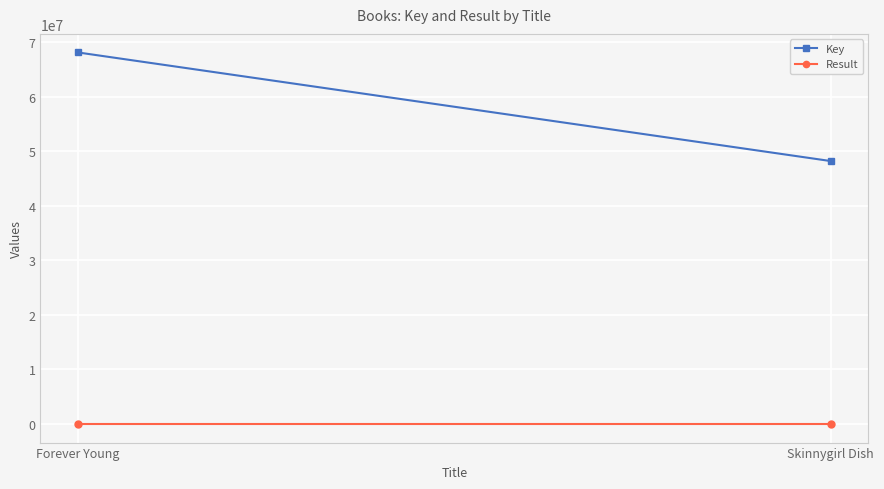

List the labels in order of Result value, largest first.

Skinnygirl Dish, Forever Young